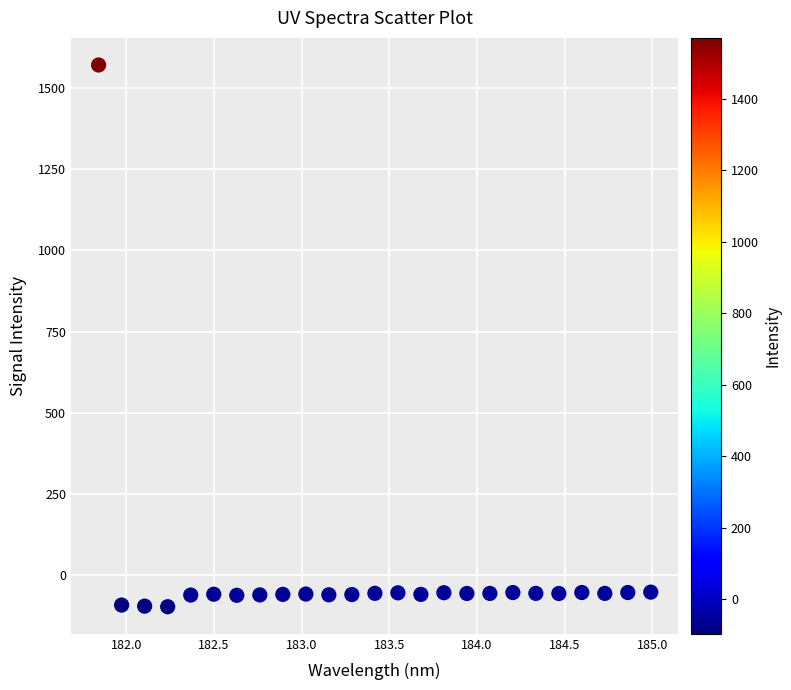

What is the range of X values (max minus min)?

3.1